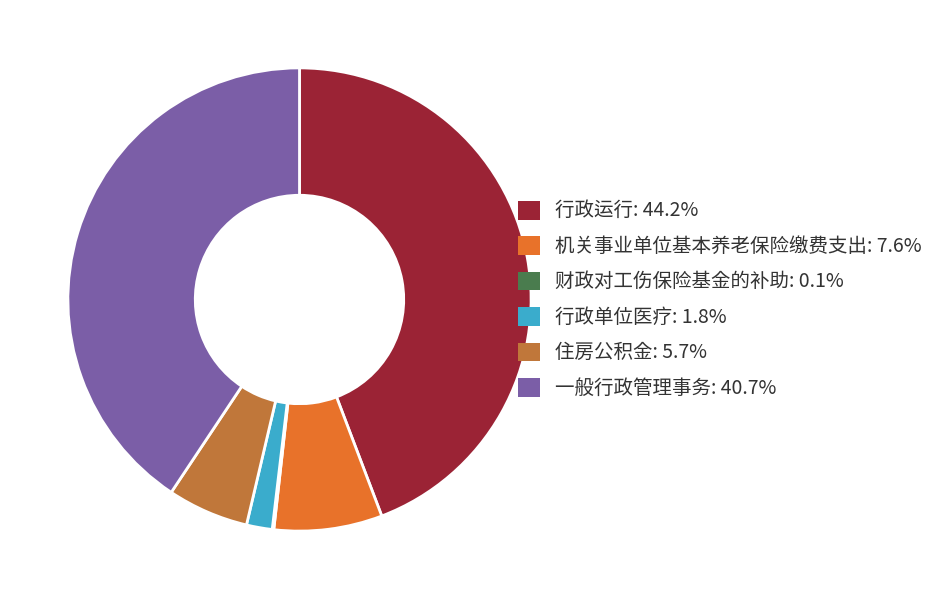

What is the ratio of the value at 行政运行: 44.2% to the value at 行政单位医疗: 1.8%?

24.6